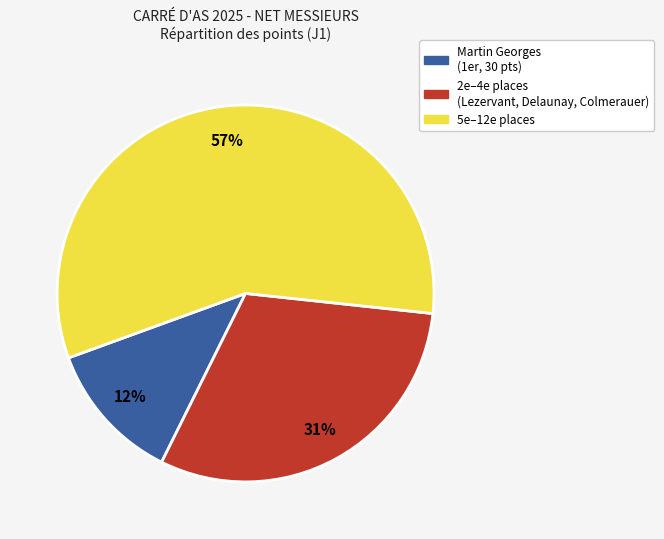

To the nearest percent, what is the average slice percentage?

33%